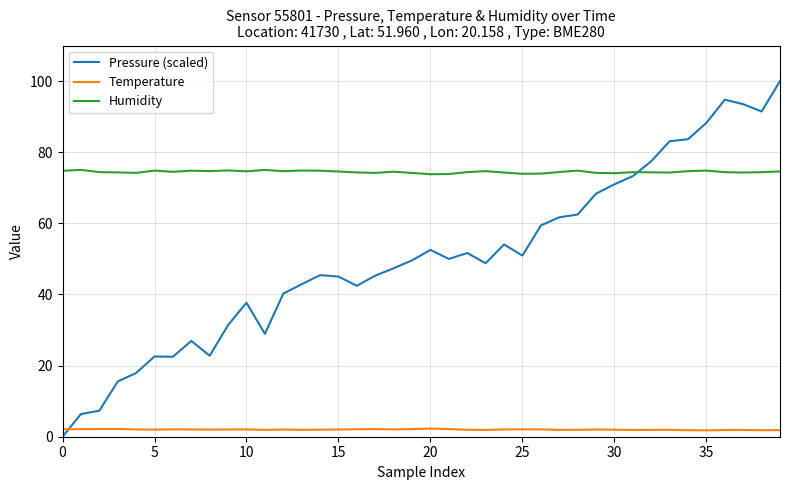

List the series in order of their peak value, lowest first.

Temperature, Humidity, Pressure (scaled)